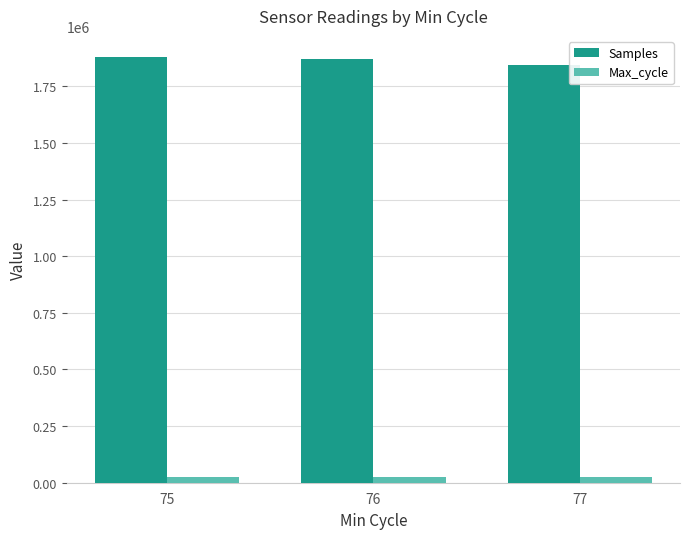

How many series are shown in this chart?

2